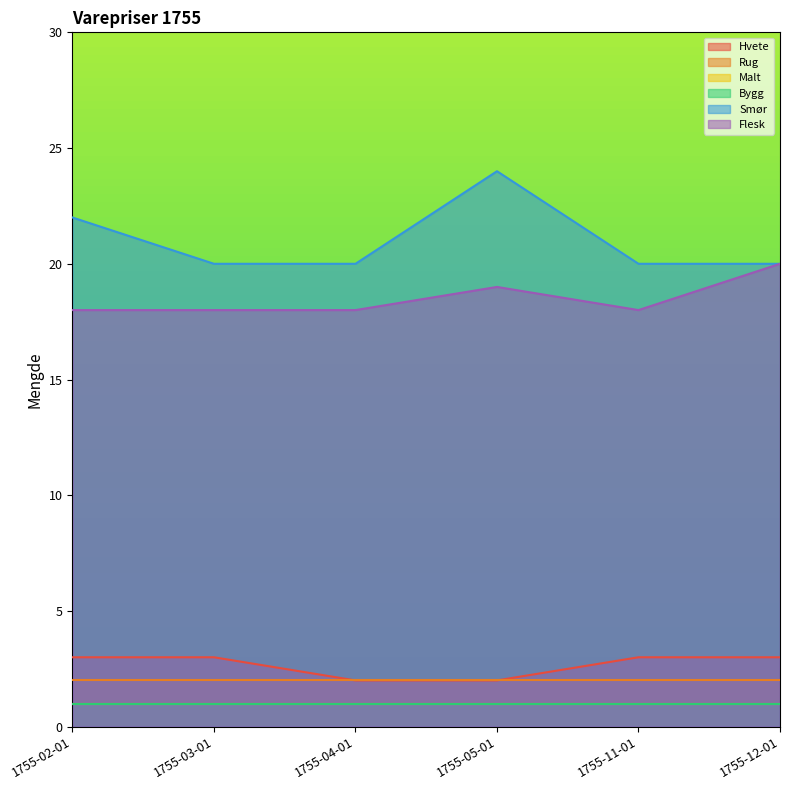

What is the label of the 1st point from the left?

1755-02-01